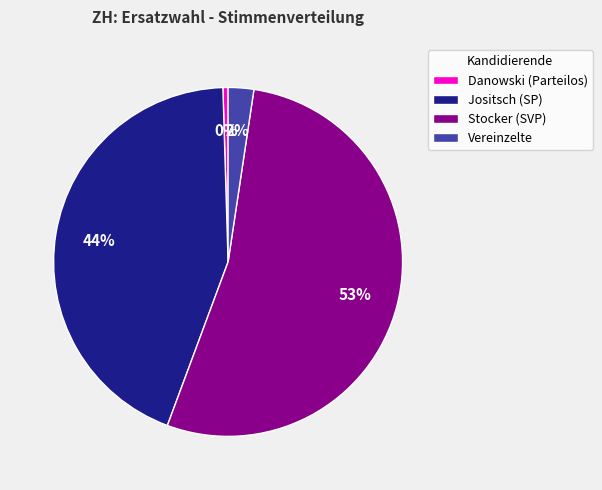

Combined, do Jositsch (SP) and Danowski (Parteilos) account for over 50%?

No